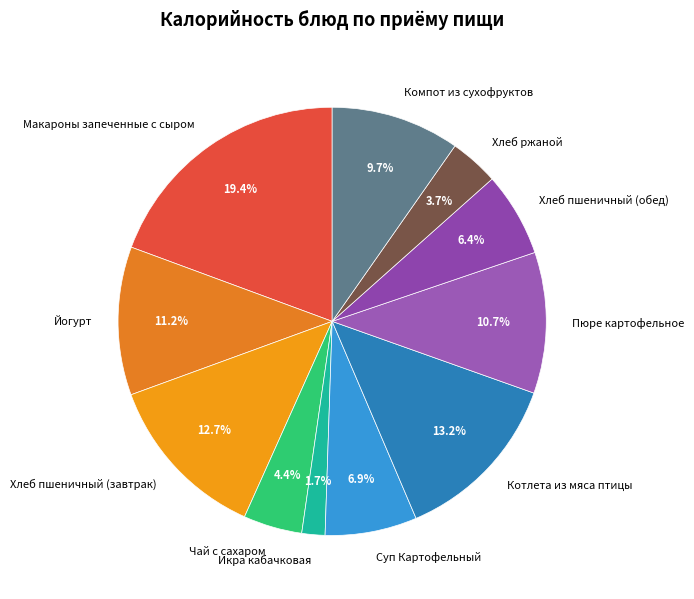

What percentage is the Суп Картофельный slice, to the nearest percent?

7%